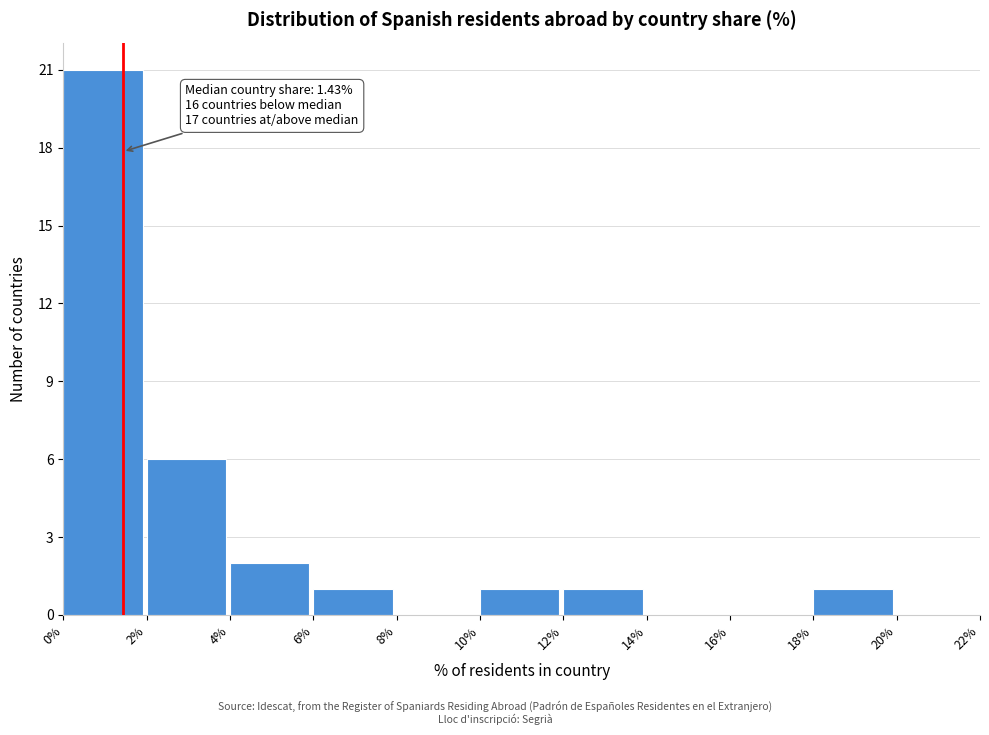

Which range on the x-axis has the tallest bar?

0% to 2%